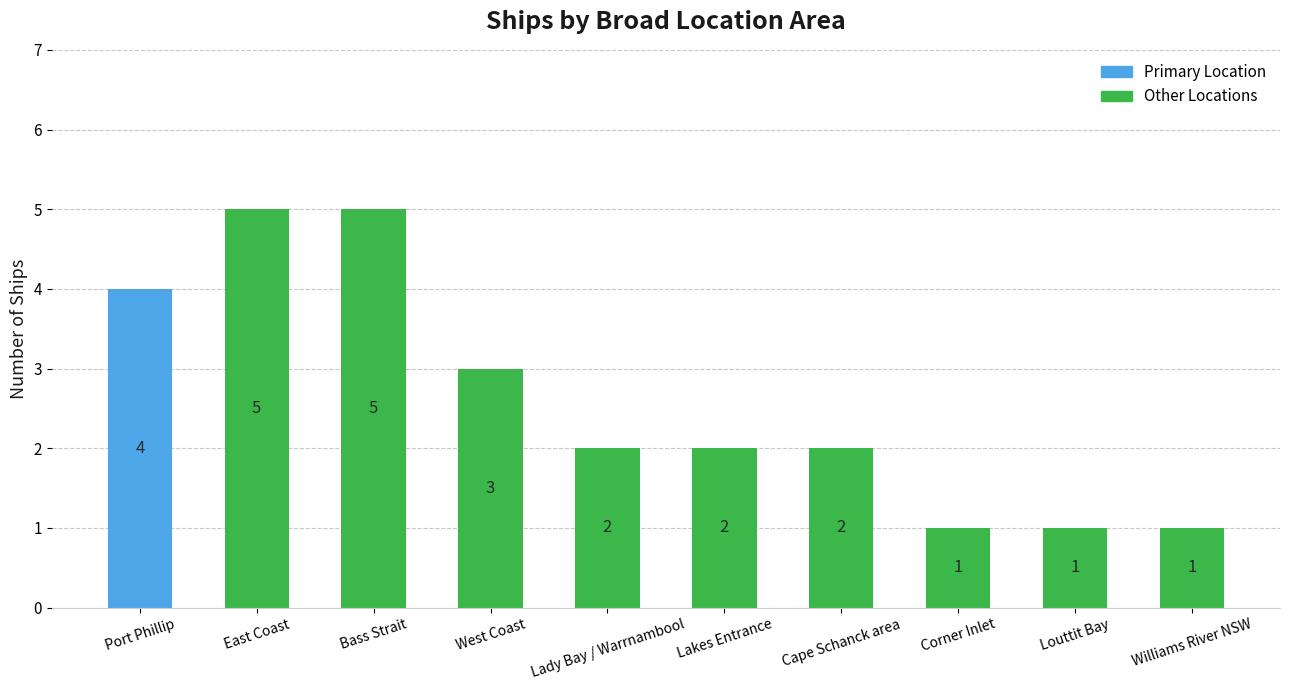

What is the maximum value shown in the chart?

5